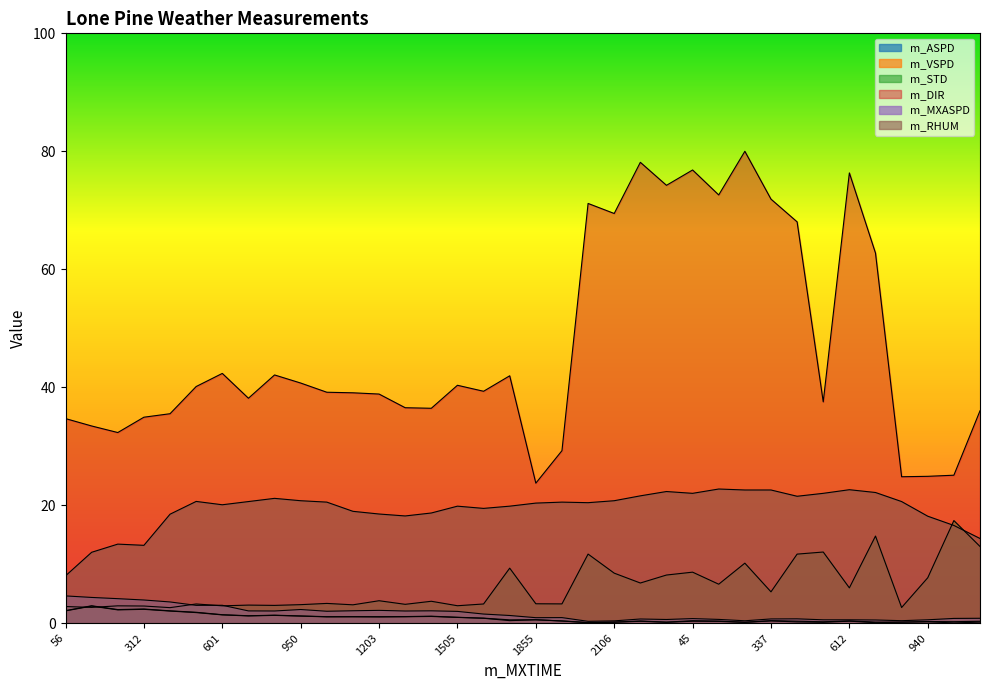

The value of m_STD at 1708 is 13.9. True or false?

False